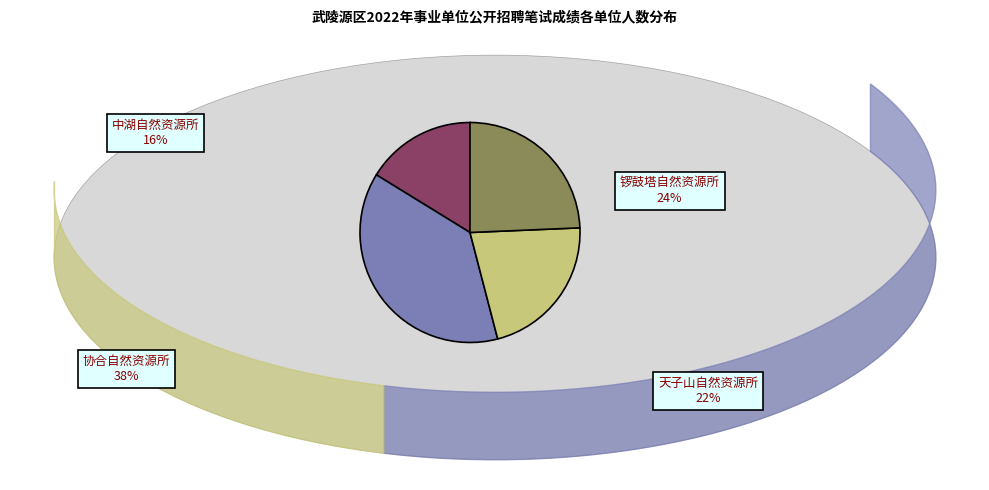

Does any single category account for the majority?

No